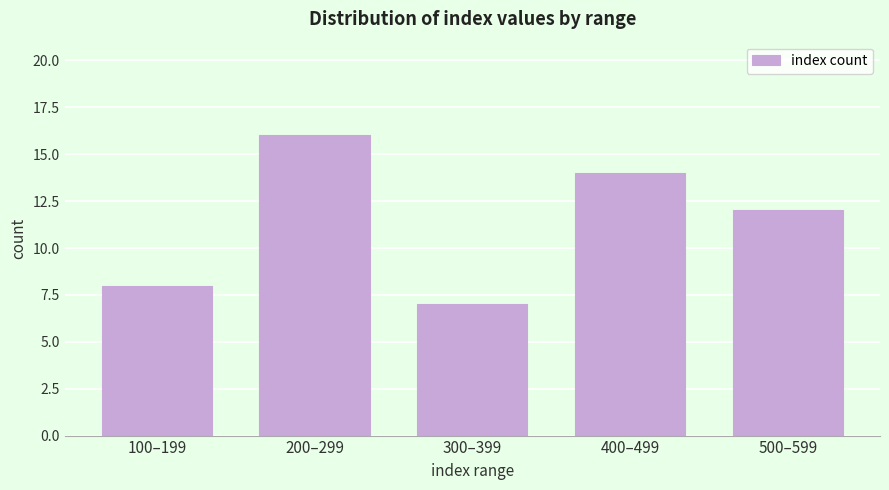

Reading left to right, what are all the values shown in this chart?

100–199=8	200–299=16	300–399=7	400–499=14	500–599=12